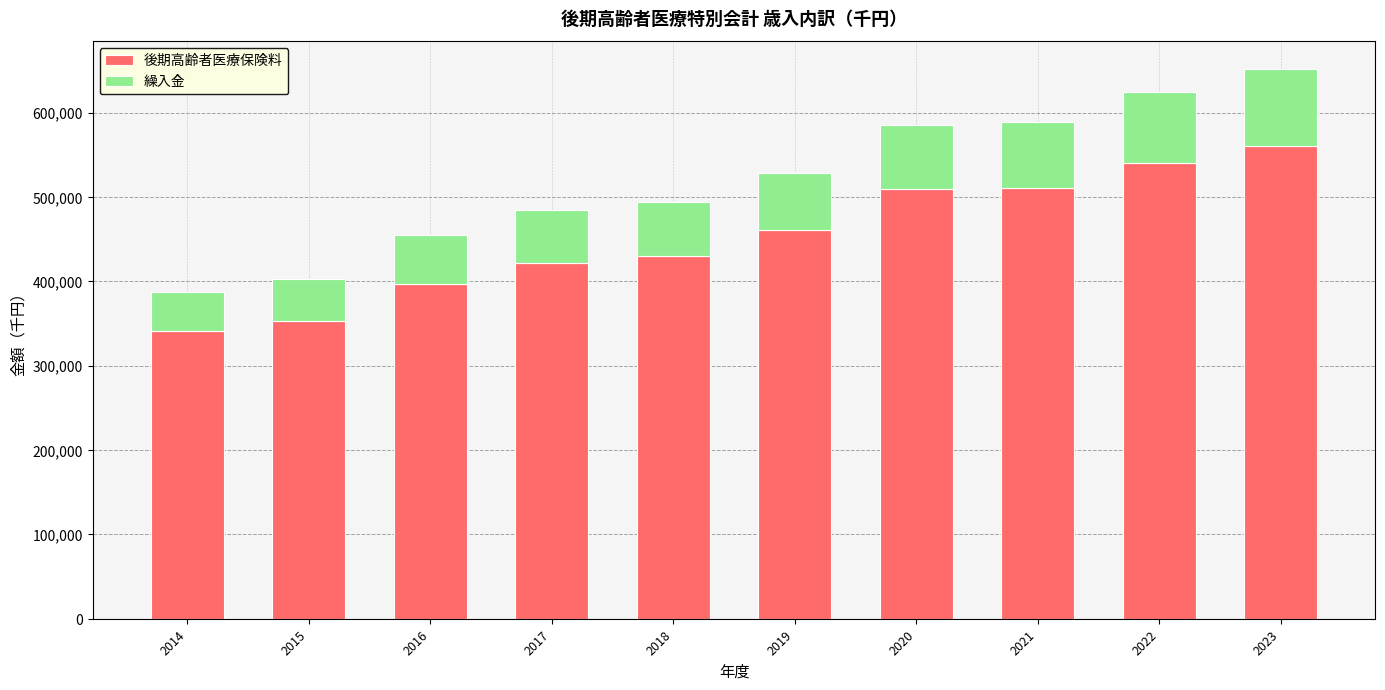

What is the total value across all series at 2017?

484975